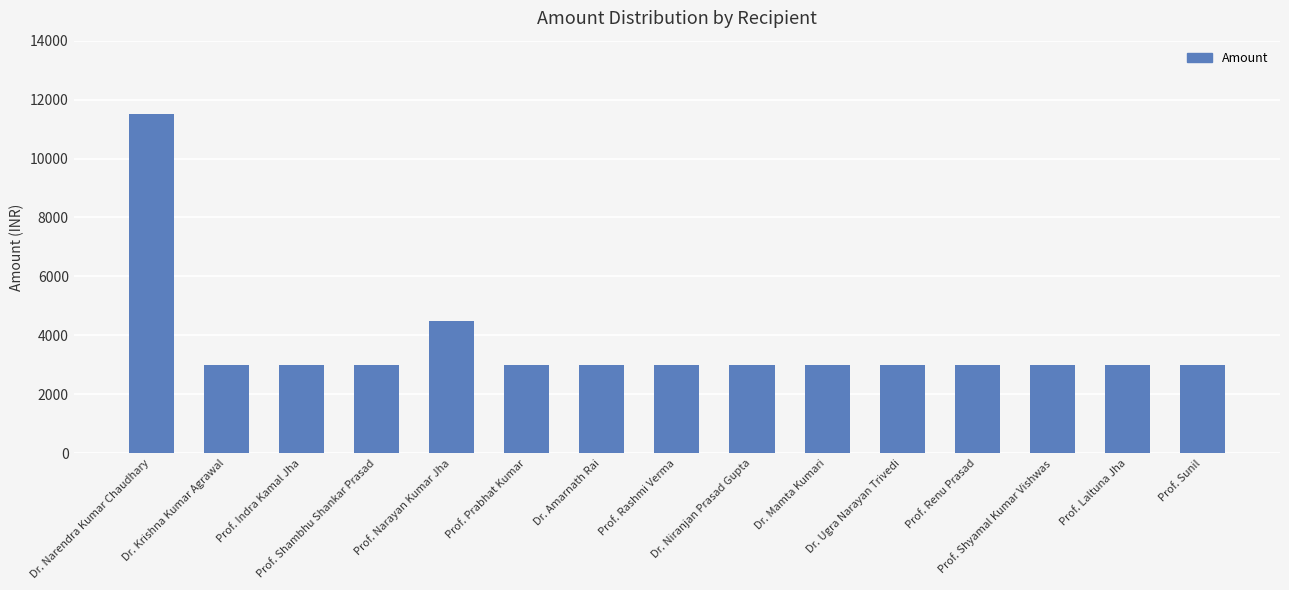

Reading right to left, transcribe all the data shown in this chart.

Prof. Sunil=3000	Prof. Laltuna Jha=3000	Prof. Shyamal Kumar Vishwas=3000	Prof. Renu Prasad=3000	Dr. Ugra Narayan Trivedi=3000	Dr. Mamta Kumari=3000	Dr. Niranjan Prasad Gupta=3000	Prof. Rashmi Verma=3000	Dr. Amarnath Rai=3000	Prof. Prabhat Kumar=3000	Prof. Narayan Kumar Jha=4500	Prof. Shambhu Shankar Prasad=3000	Prof. Indra Kamal Jha=3000	Dr. Krishna Kumar Agrawal=3000	Dr. Narendra Kumar Chaudhary=11500